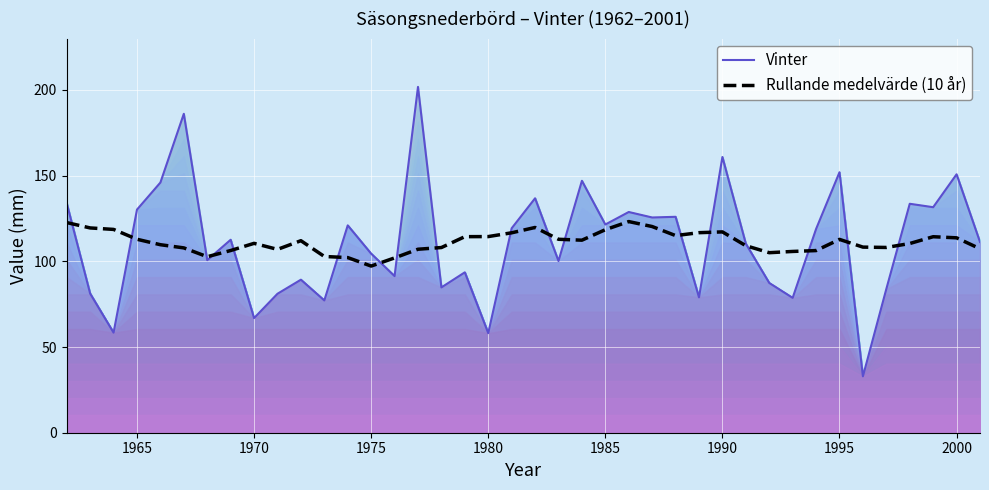

Which series has the largest range (max minus min)?

Vinter